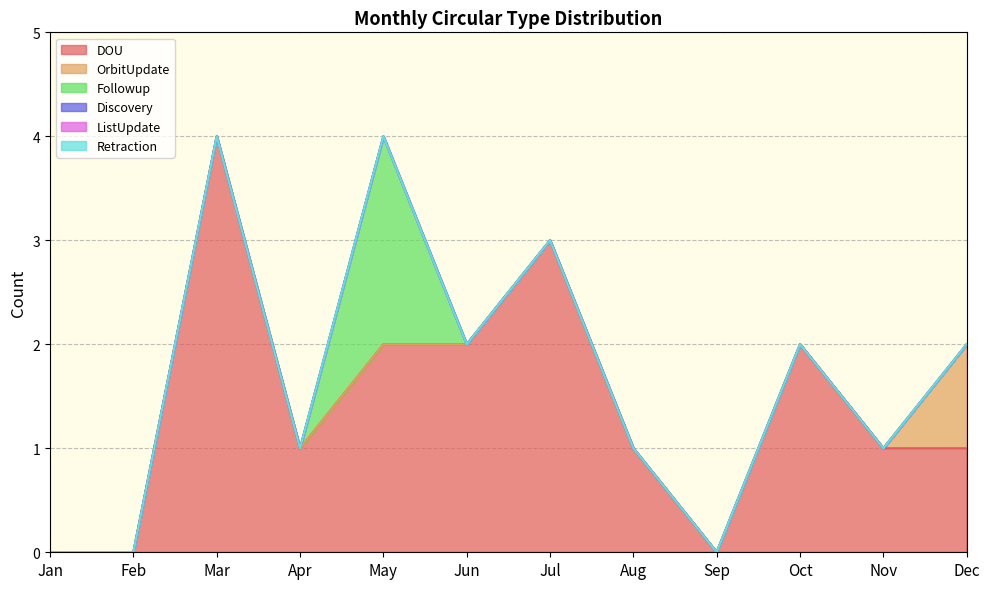

Rank the series by their maximum value, from highest to lowest.

DOU, Followup, OrbitUpdate, Discovery, ListUpdate, Retraction